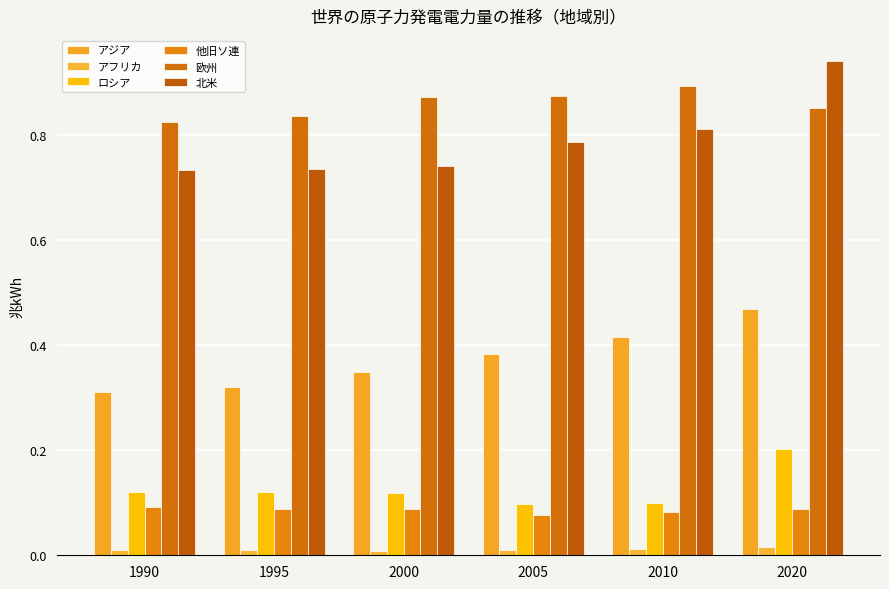

What is the value of the 他旧ソ連 bar at the 3rd from the left?

0.1